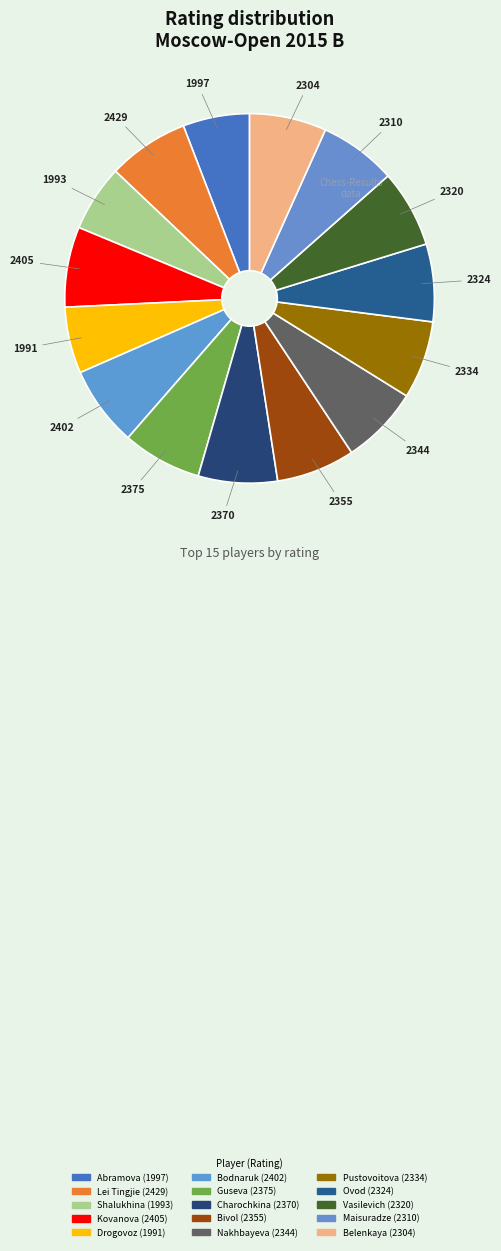

How many slices are in this pie chart?

15